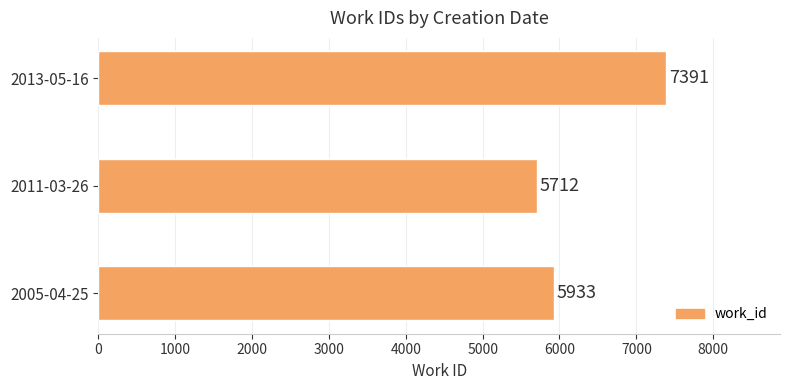

What is the average value?

6345